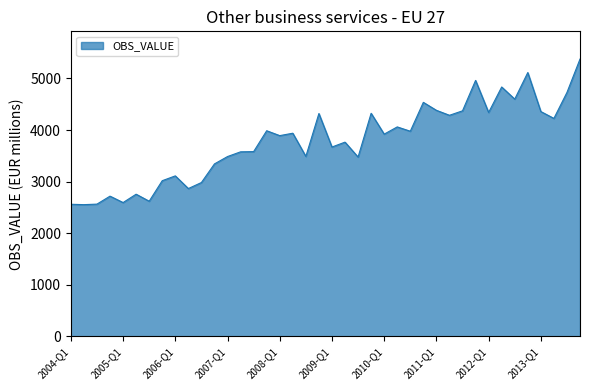

What is the maximum value shown in the chart?

5375.3